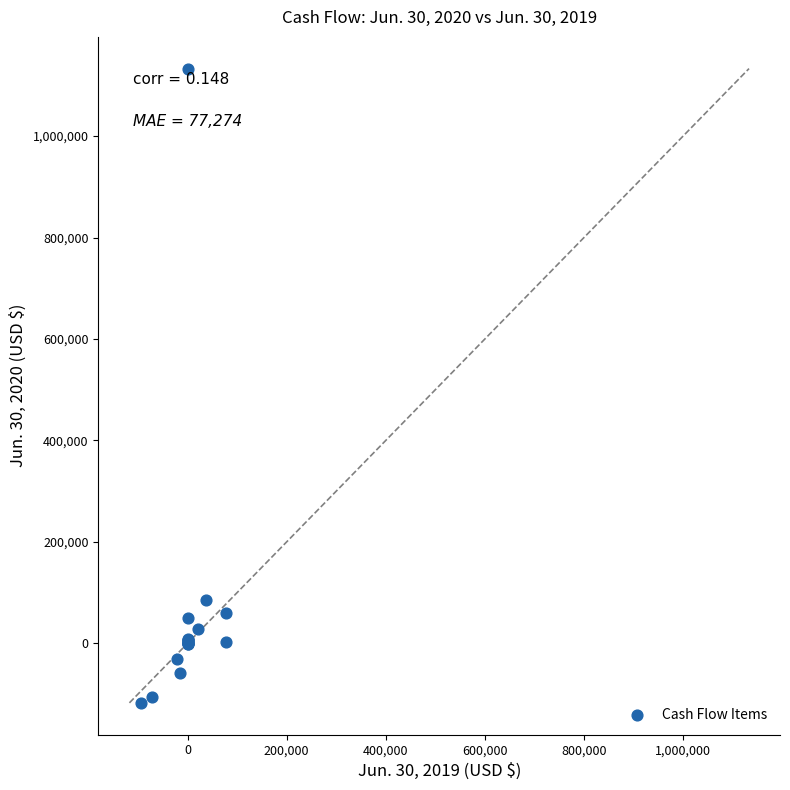

What Y value in the scatter plot is closest to 507865?

85969